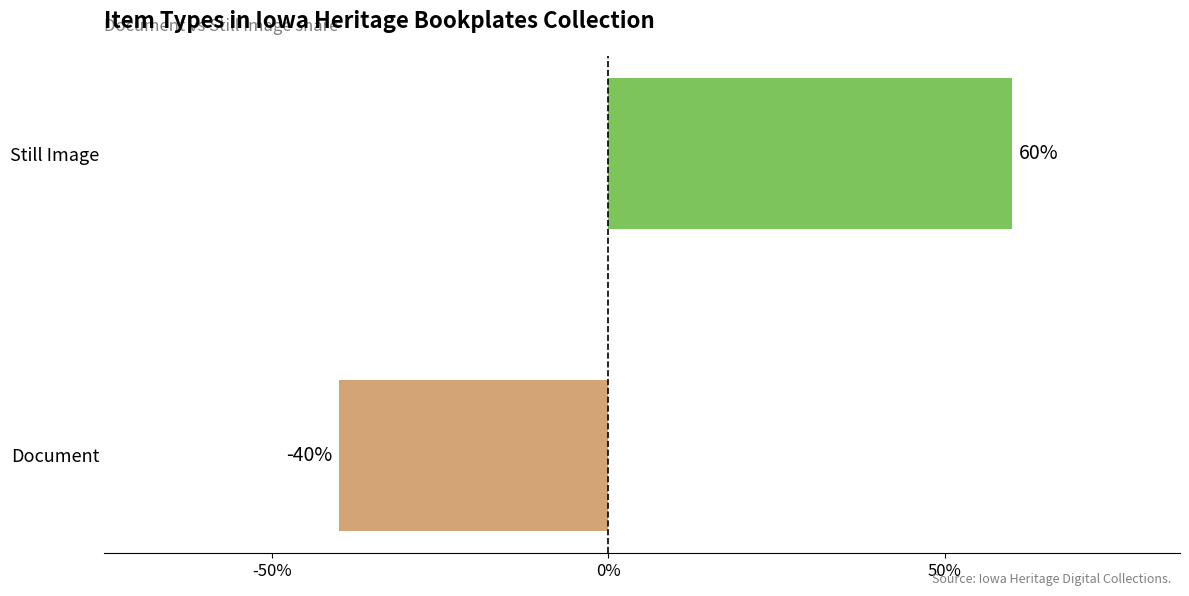

What is the greatest value displayed?

0.6